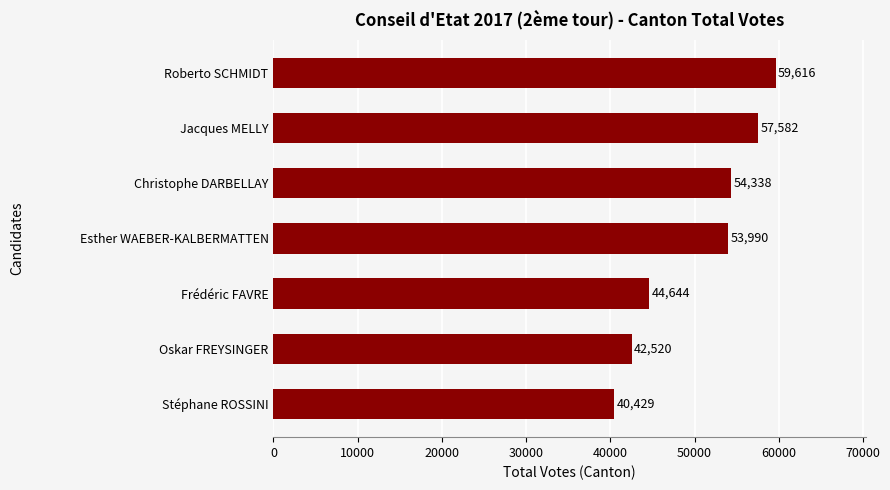

What is the difference between the maximum and second lowest values?

17096